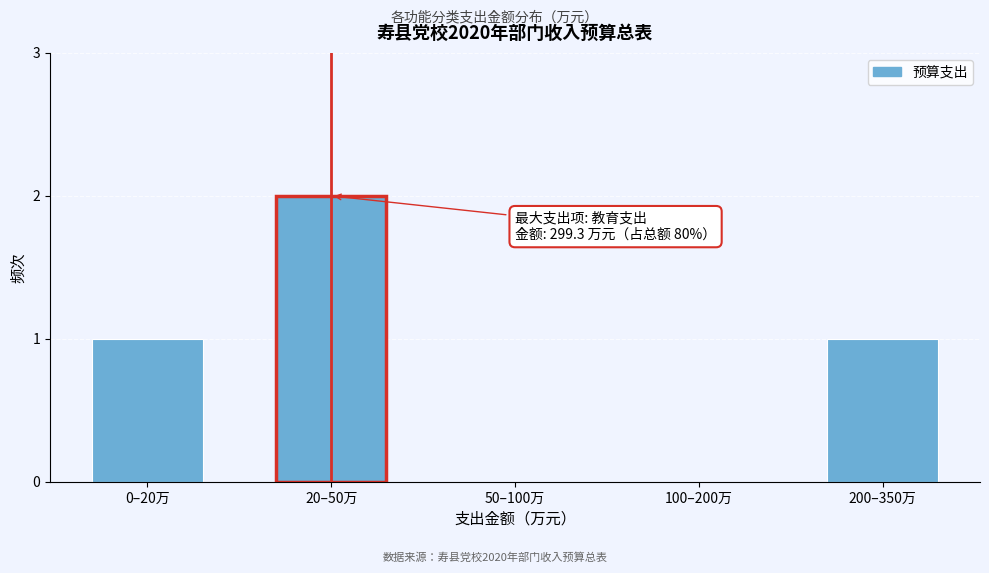

Reading left to right, transcribe all the data shown in this chart.

0–20万=1	20–50万=2	50–100万=0	100–200万=0	200–350万=1